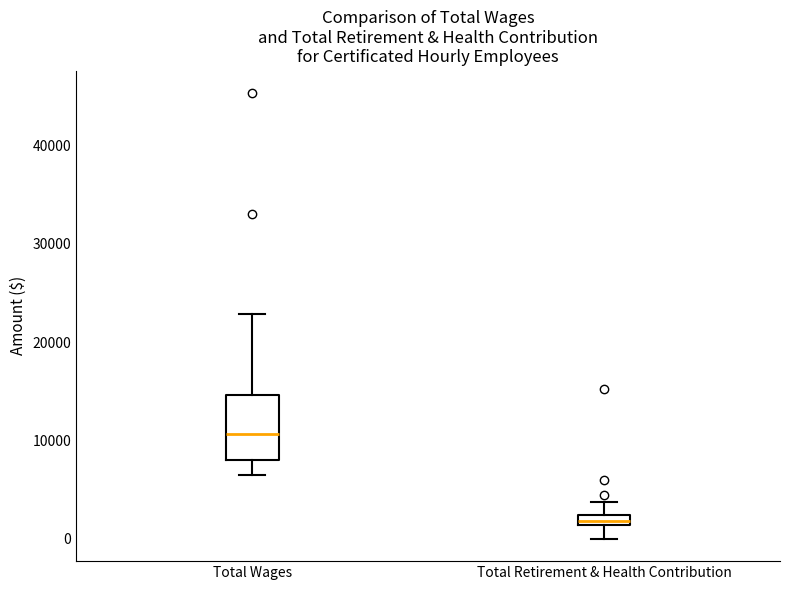

Comparing the boxes themselves (not the whiskers), which one is the tallest?

Total Wages